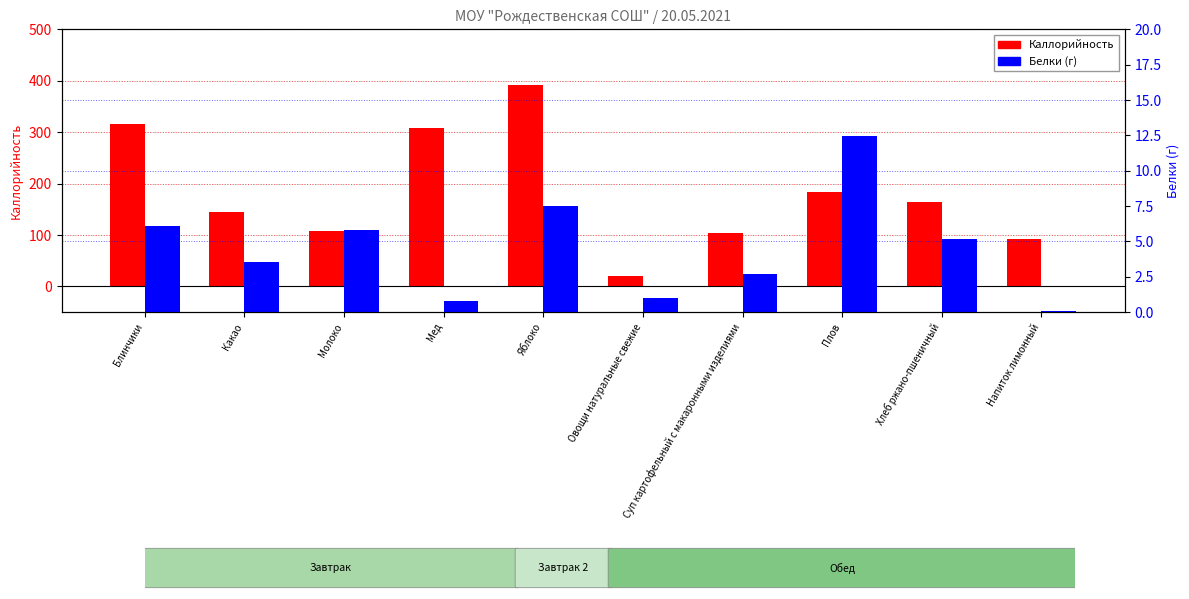

Does the chart contain any negative values?

No